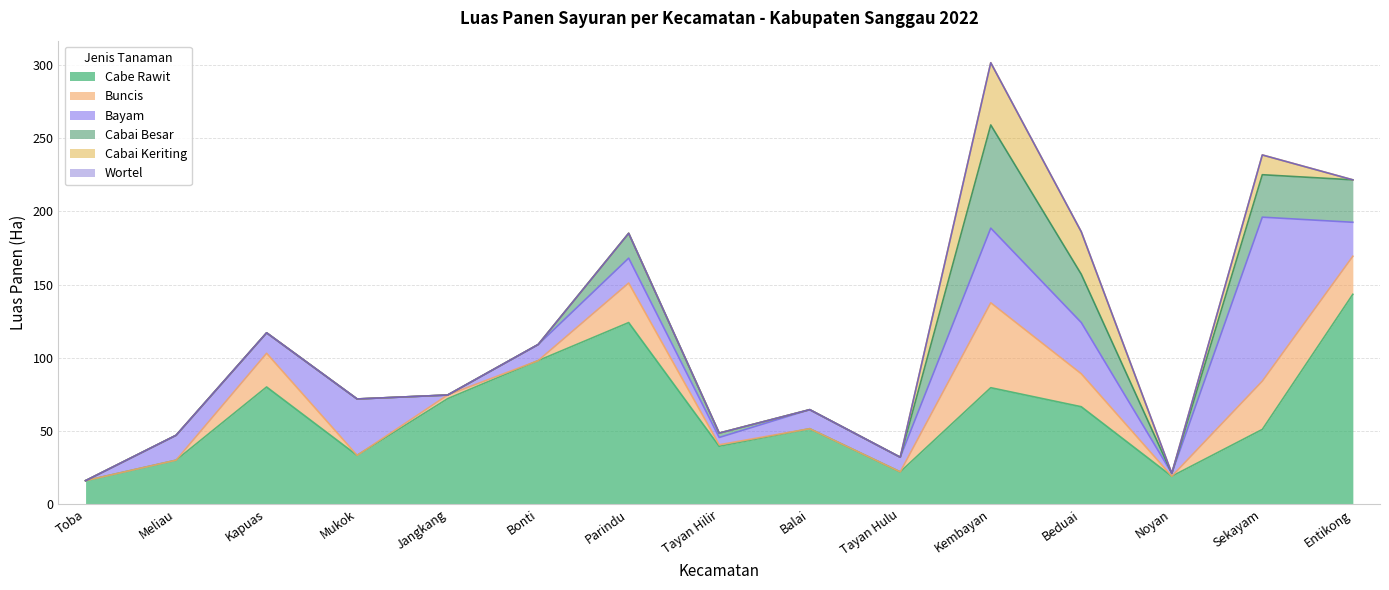

At which label does Buncis reach its peak?

Kembayan